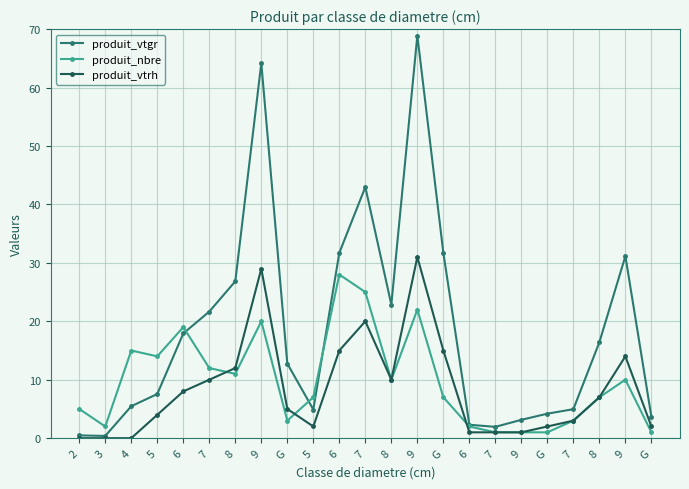

What are all the series names shown in the legend?

produit_vtgr, produit_nbre, produit_vtrh